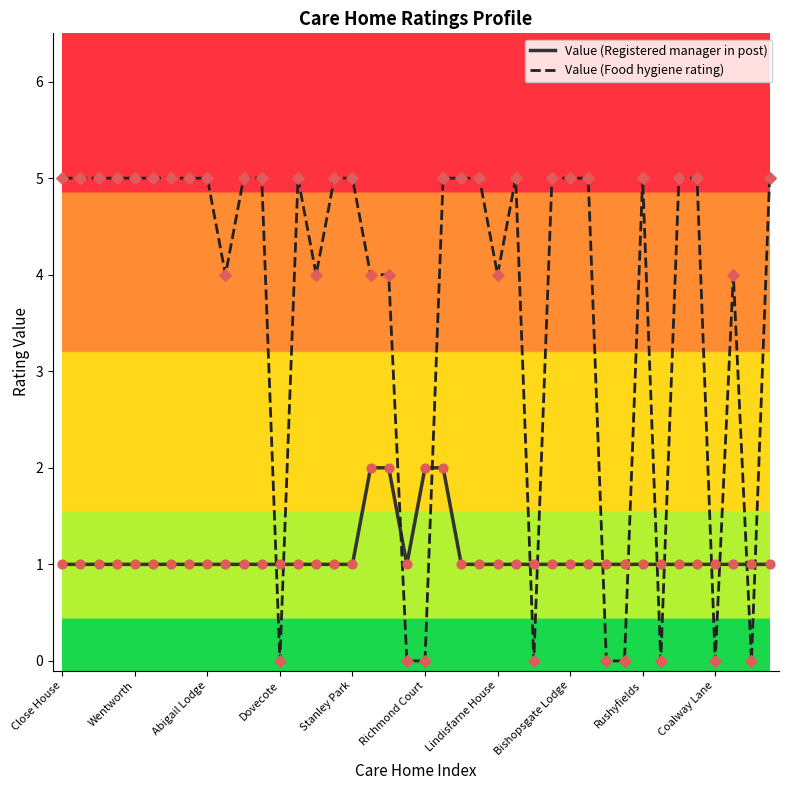

Which series has the widest spread of values?

Value (Food hygiene rating)